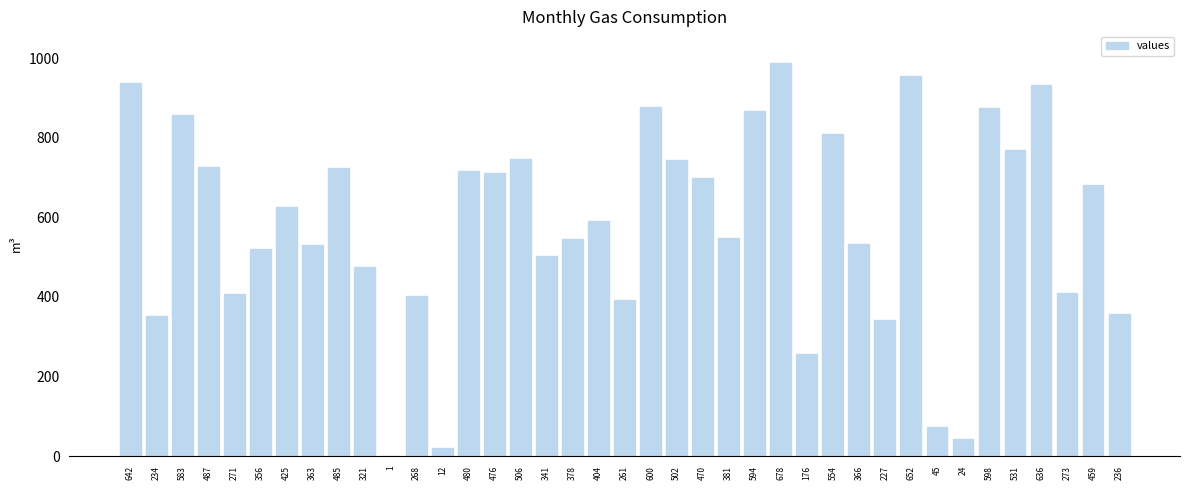

Approximately how many times larger is the value at 236 compared to 273?

0.9